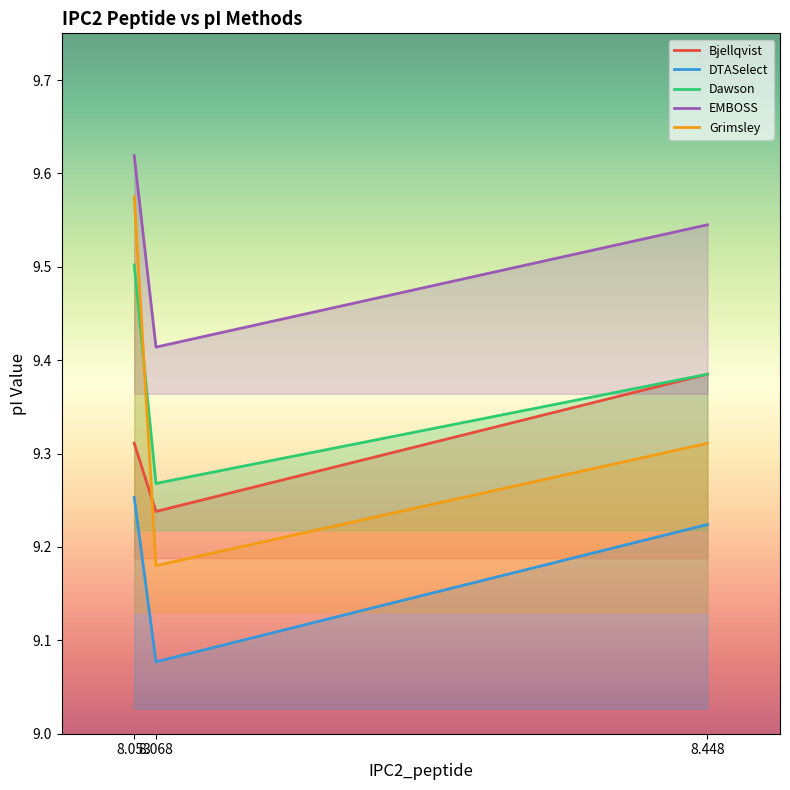

How many distinct data groups are displayed?

5